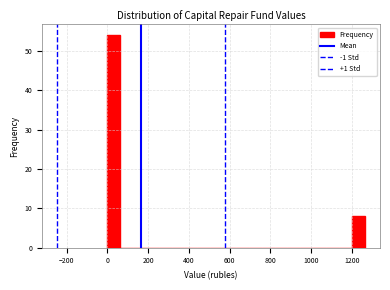

Around what value on the x-axis is the tallest bar? Give the approximate position of its centre, as read against the axis.

40